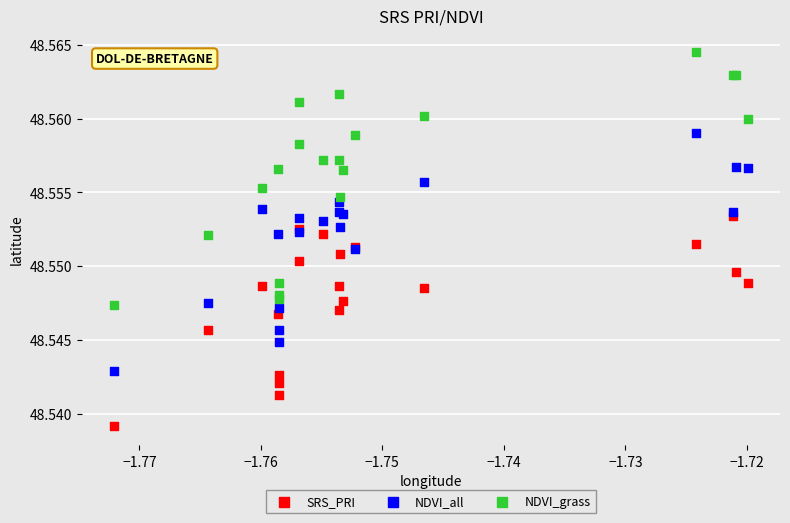

What are all the series names shown in the legend?

SRS_PRI, NDVI_all, NDVI_grass